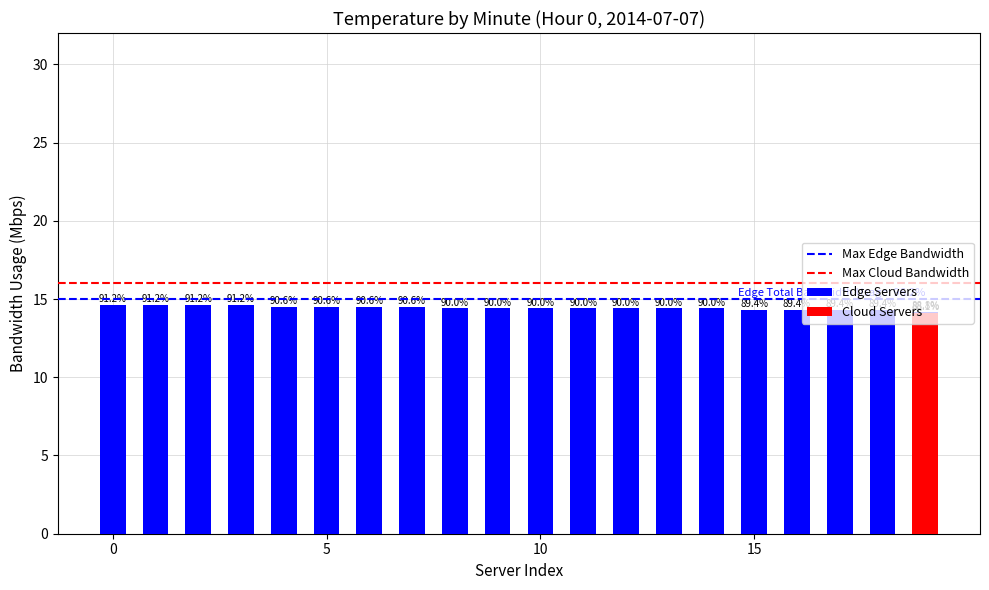

Rank the categories by Cloud Servers value from highest to lowest.

19, 0, 1, 2, 3, 4, 5, 6, 7, 8, 9, 10, 11, 12, 13, 14, 15, 16, 17, 18